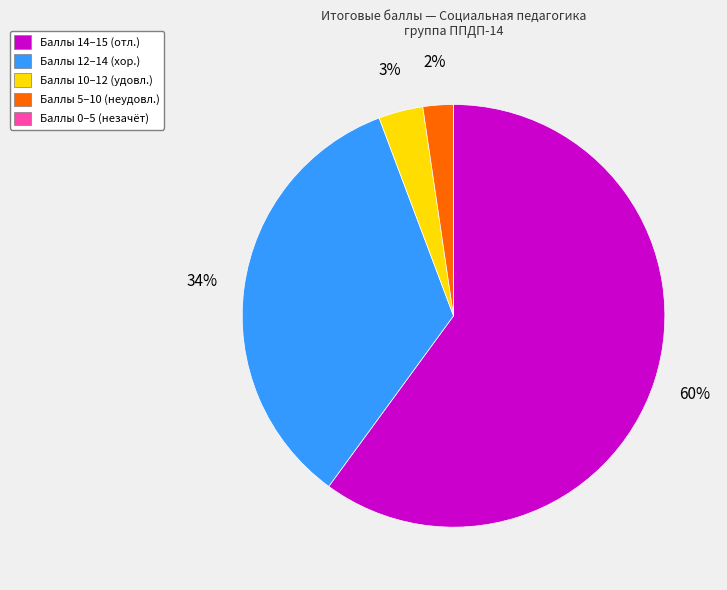

Between Баллы 14–15 (отл.) and Баллы 12–14 (хор.), which is larger?

Баллы 14–15 (отл.)